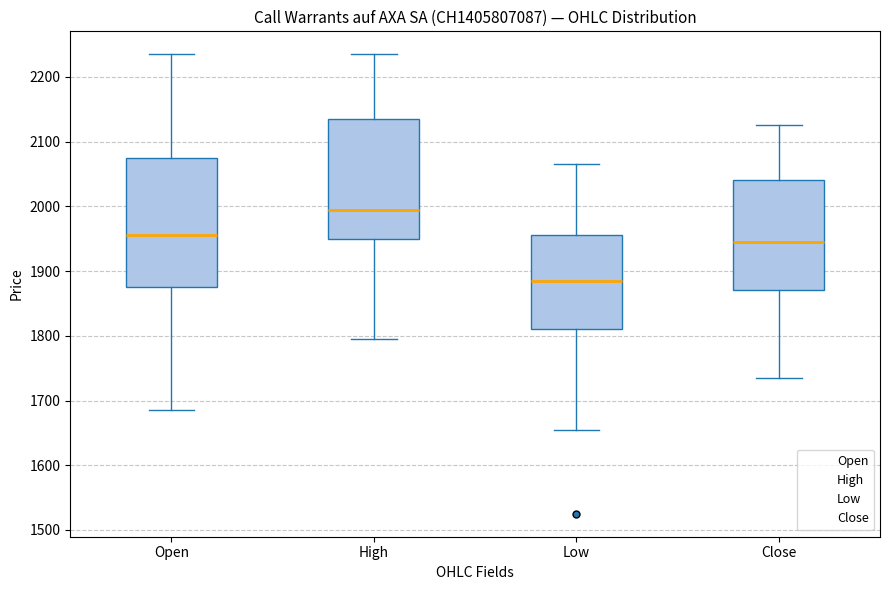

Reading left to right, transcribe this box plot: for each box, give where its median line is, the range the box spans, and where its two whiskers end, as read against the y-axis. The values are not printed on the chart, so give them approximately, as read against the axis.

Open: median 1960, box 1880 to 2080, whiskers 1690 to 2240
High: median 2000, box 1950 to 2140, whiskers 1800 to 2240
Low: median 1890, box 1810 to 1960, whiskers 1660 to 2070
Close: median 1950, box 1870 to 2040, whiskers 1740 to 2130